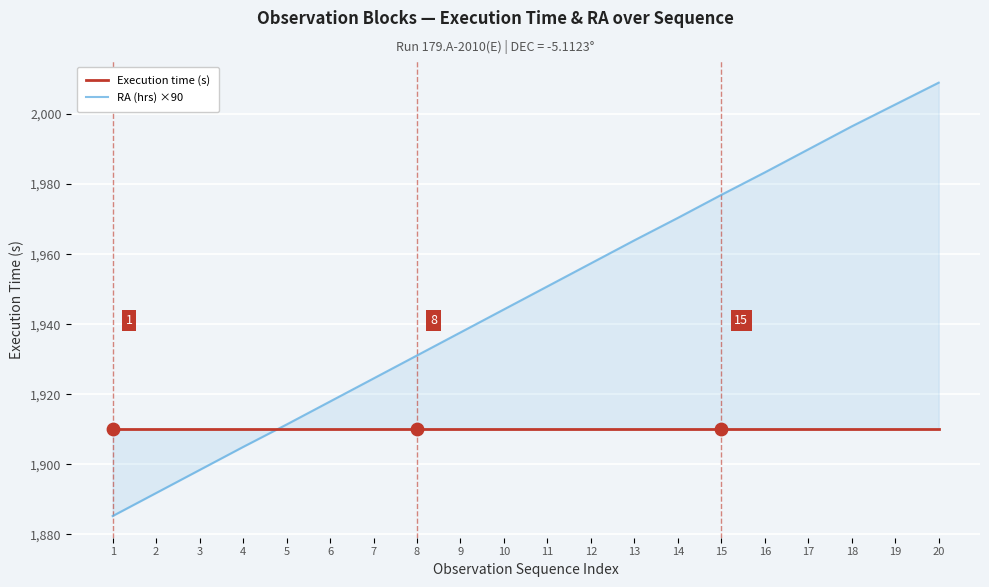

What are all the series names shown in the legend?

Execution time (s), RA (hrs) ×90